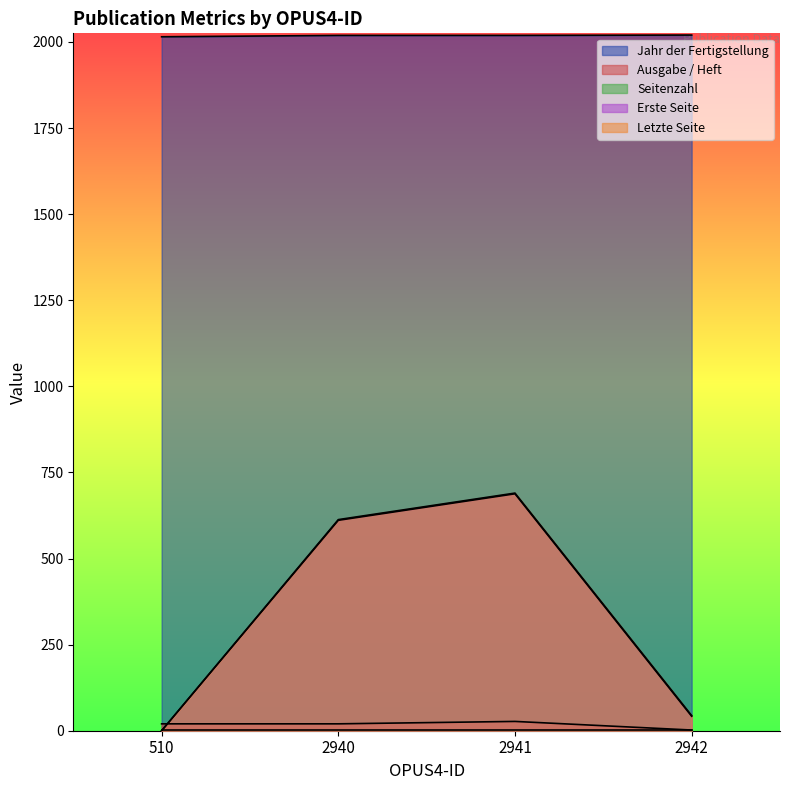

Which has a higher value, 2942 or 2941?

2942